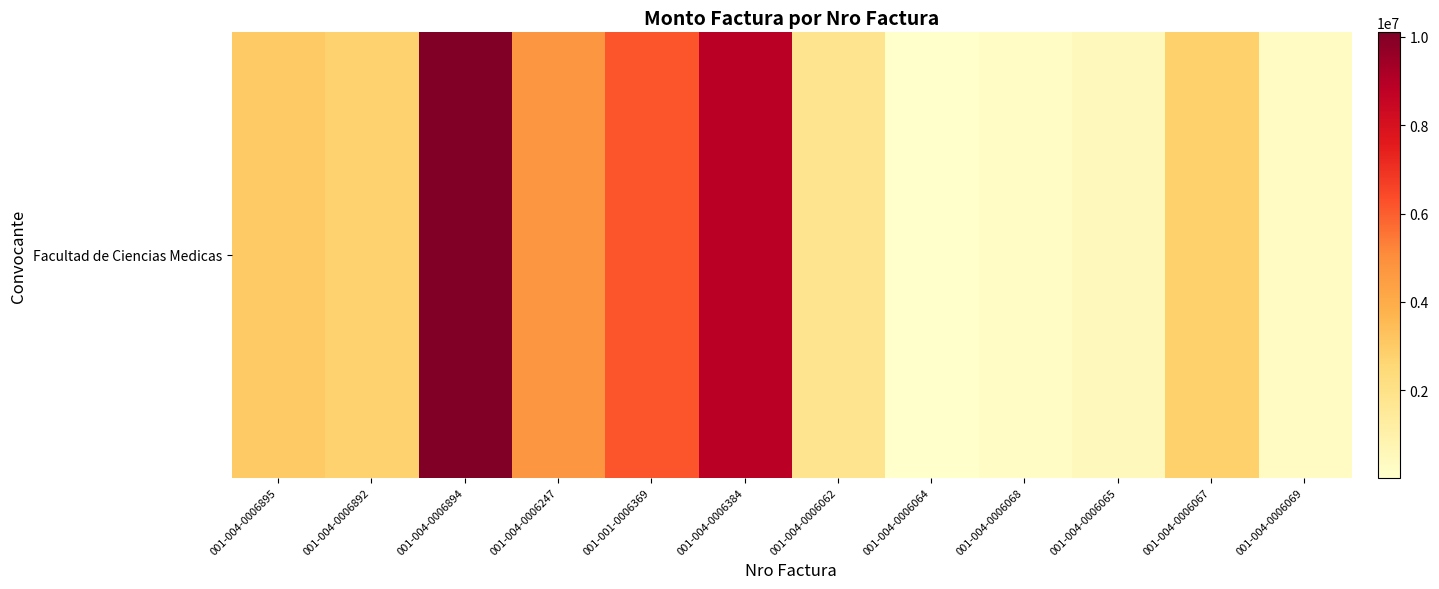

Which label corresponds to the smallest value in the chart?

001-004-0006064